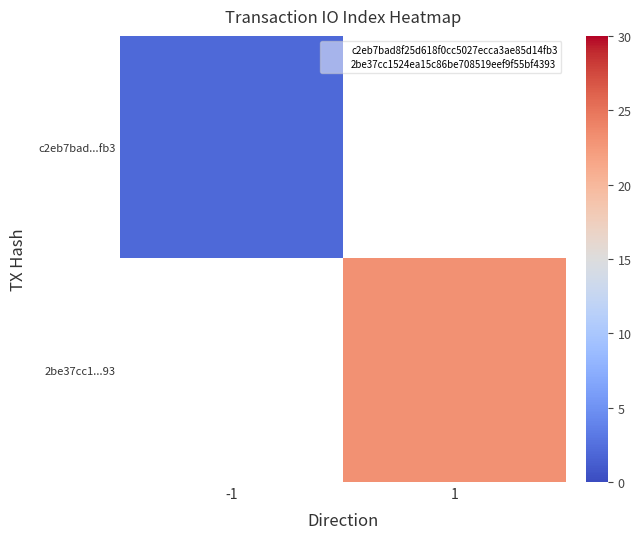

Which series has the largest range (max minus min)?

c2eb7bad...fb3